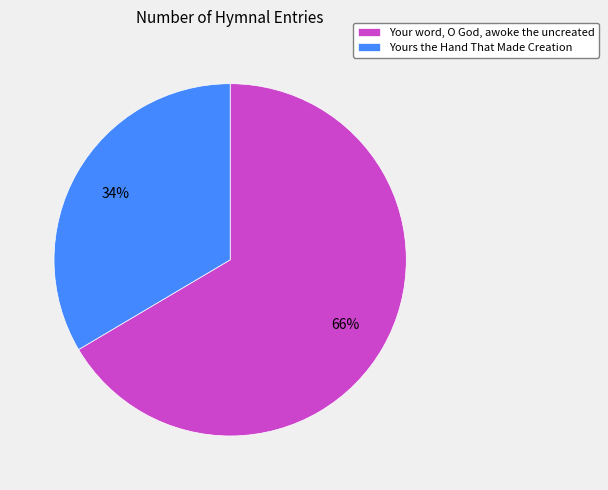

True or false: Yours the Hand That Made Creation accounts for 41% of the total.

False